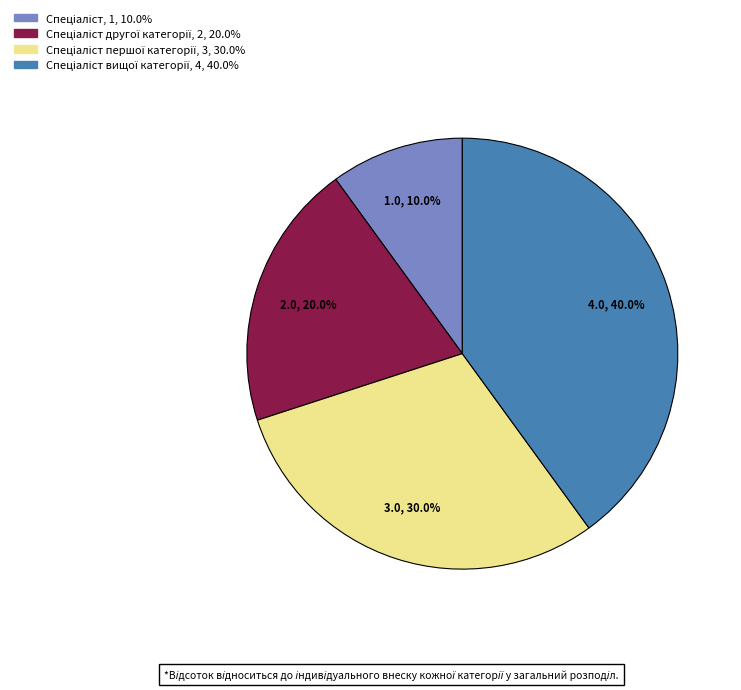

Does any single category account for the majority?

No